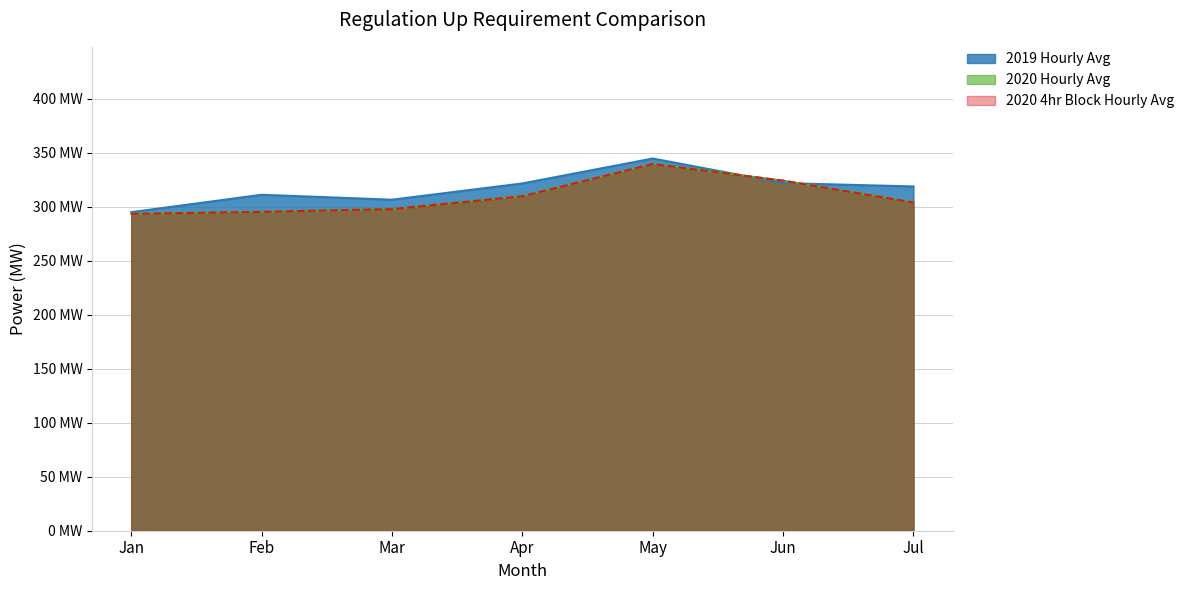

At which category is the sum across all series the highest?

May